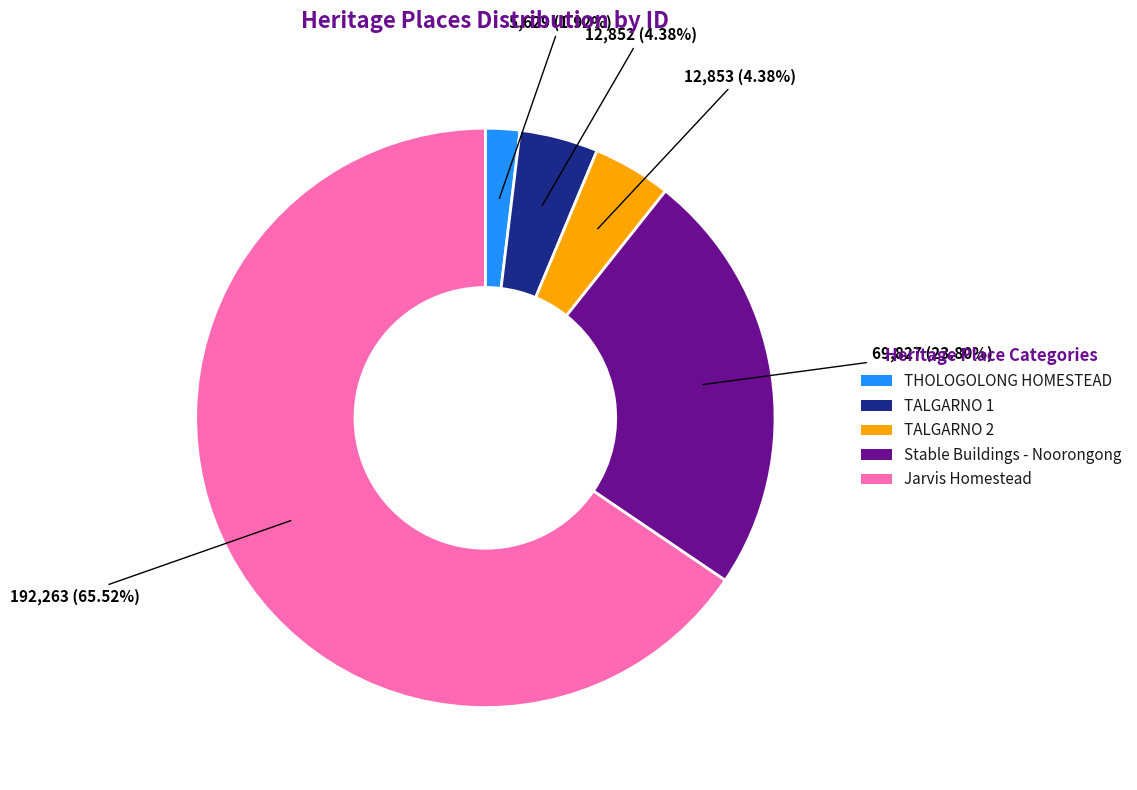

To the nearest percent, what is the combined percentage of TALGARNO 2 and Jarvis Homestead?

70%